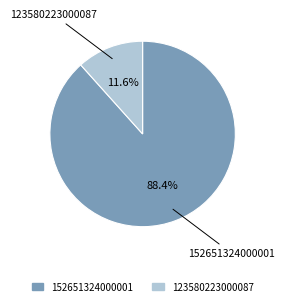

Is 123580223000087 the majority of the pie?

No